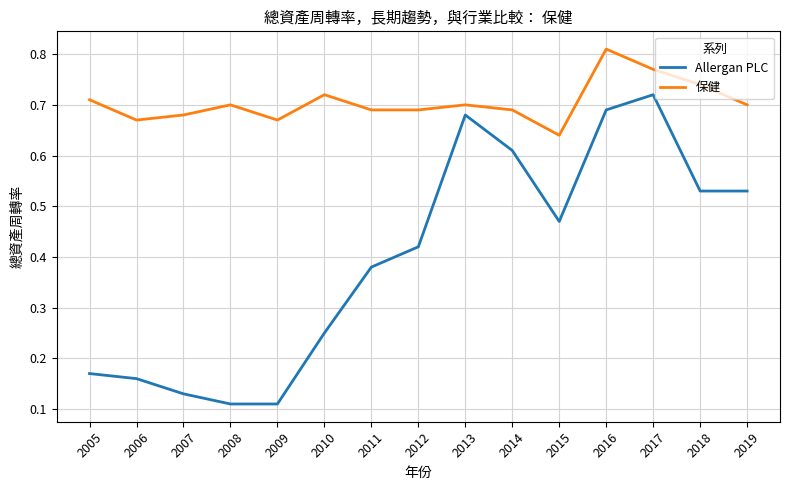

In 保健, how many points are higher than both neighbors (excluding endpoints)?

4